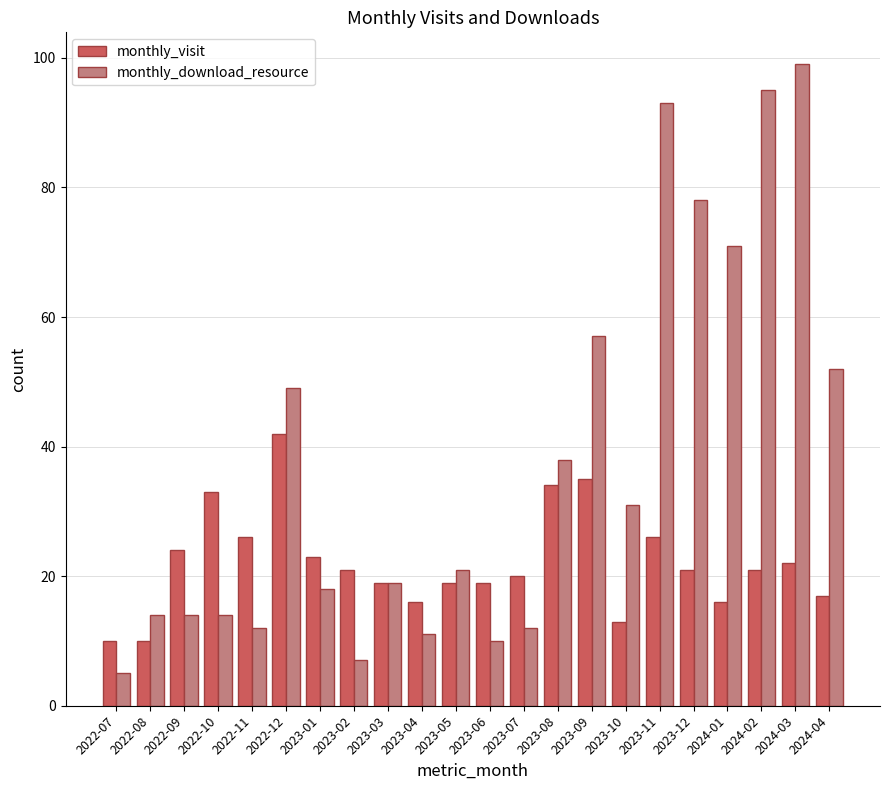

What is the minimum value shown in the chart?

5